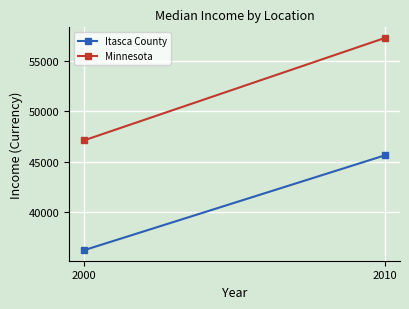

Reading left to right, extract all data points from this chart.

Itasca County: 2000=36234	2010=45621
Minnesota: 2000=47111	2010=57243